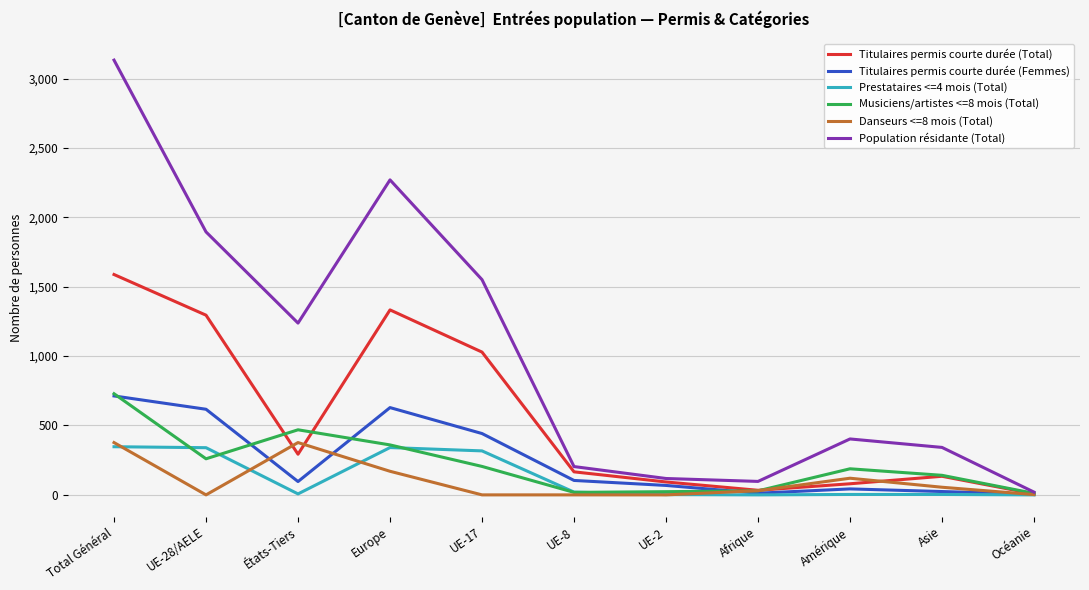

At which category is the sum across all series the highest?

Total Général